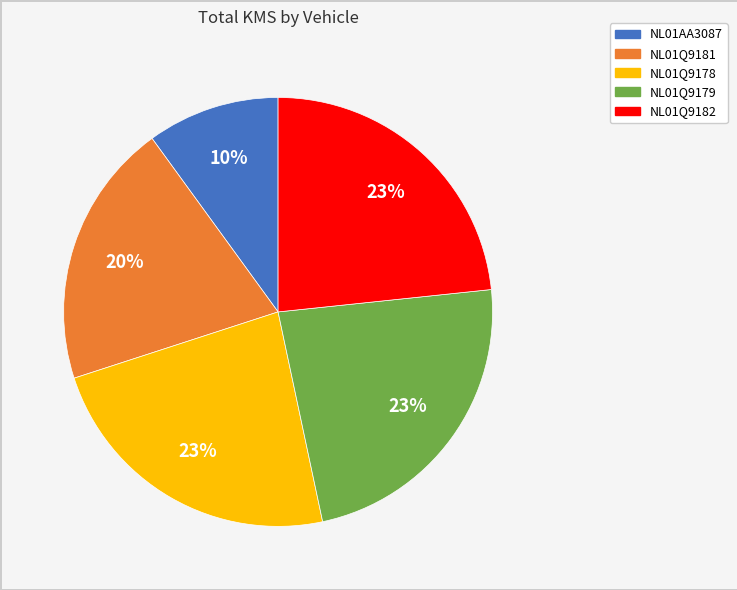

Is it true that NL01Q9182 is 23% of the pie?

True